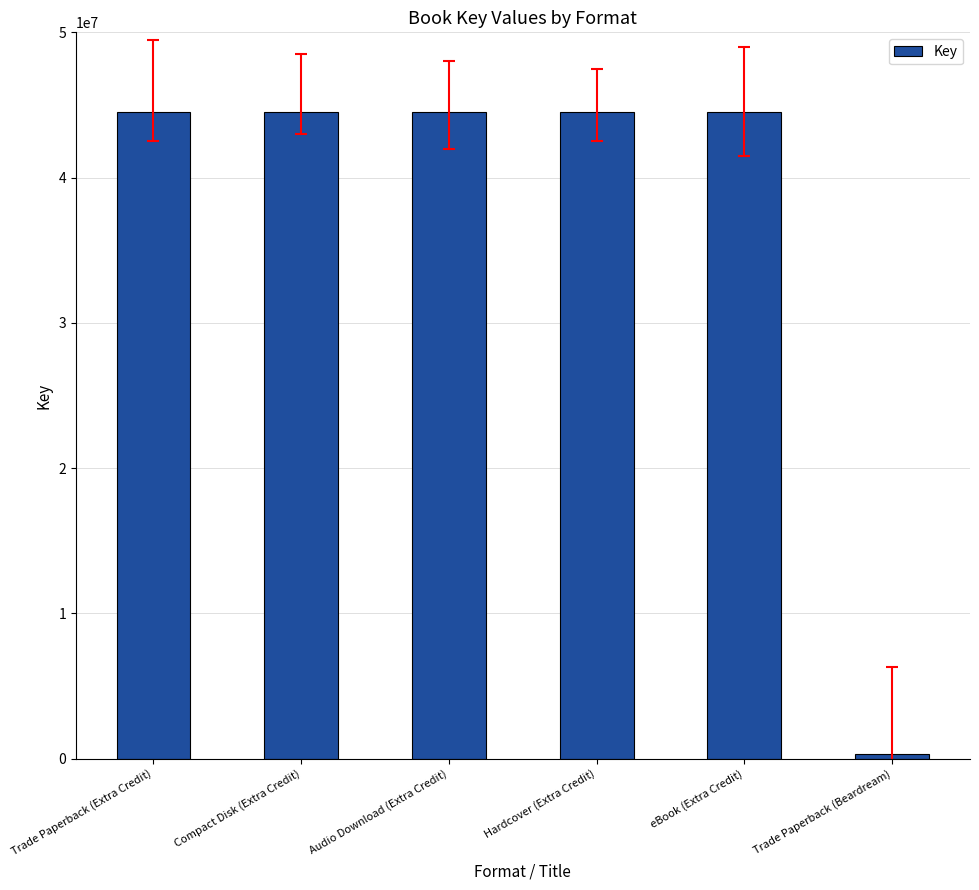

Is it true that the value at Compact Disk (Extra Credit) is 44494298?

True